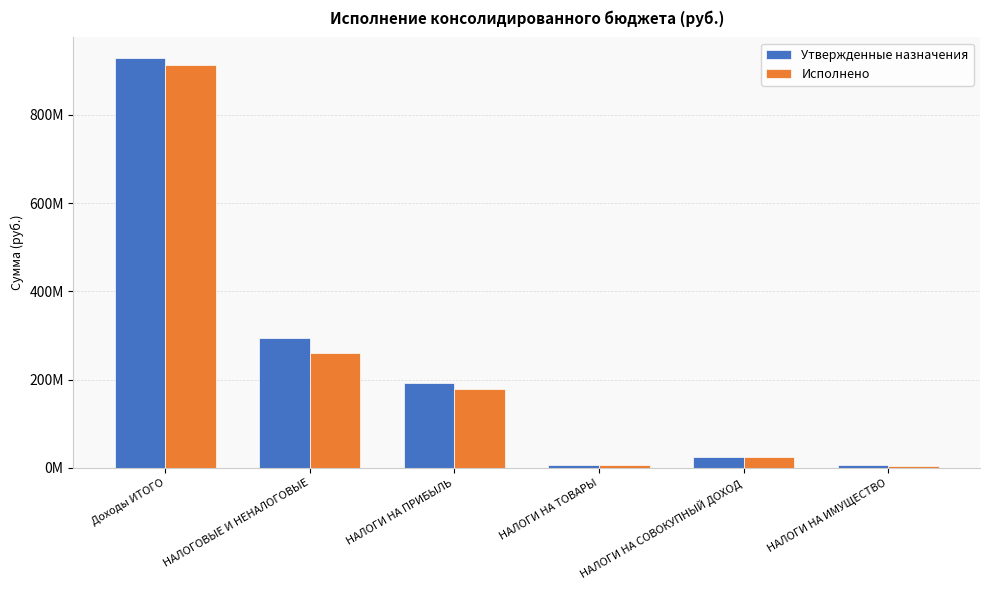

True or false: Исполнено has a value of 9605540.9 at НАЛОГИ НА ИМУЩЕСТВО.

False